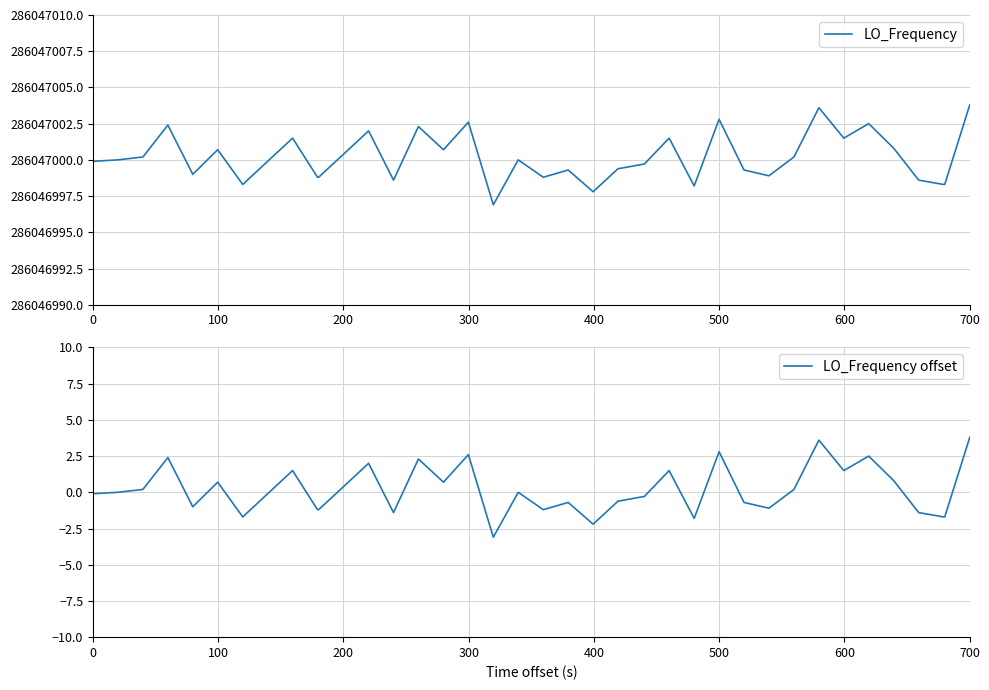

What is the sum of all LO_Frequency offset values?

5.4